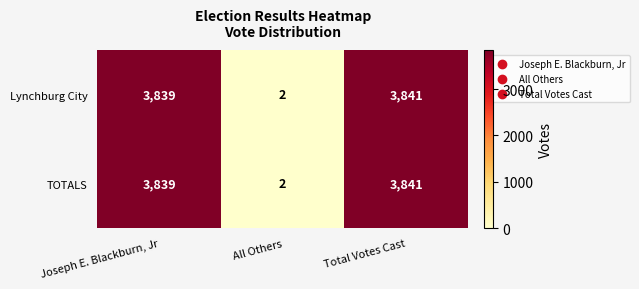

At how many categories does at least one series exceed 1316?

2